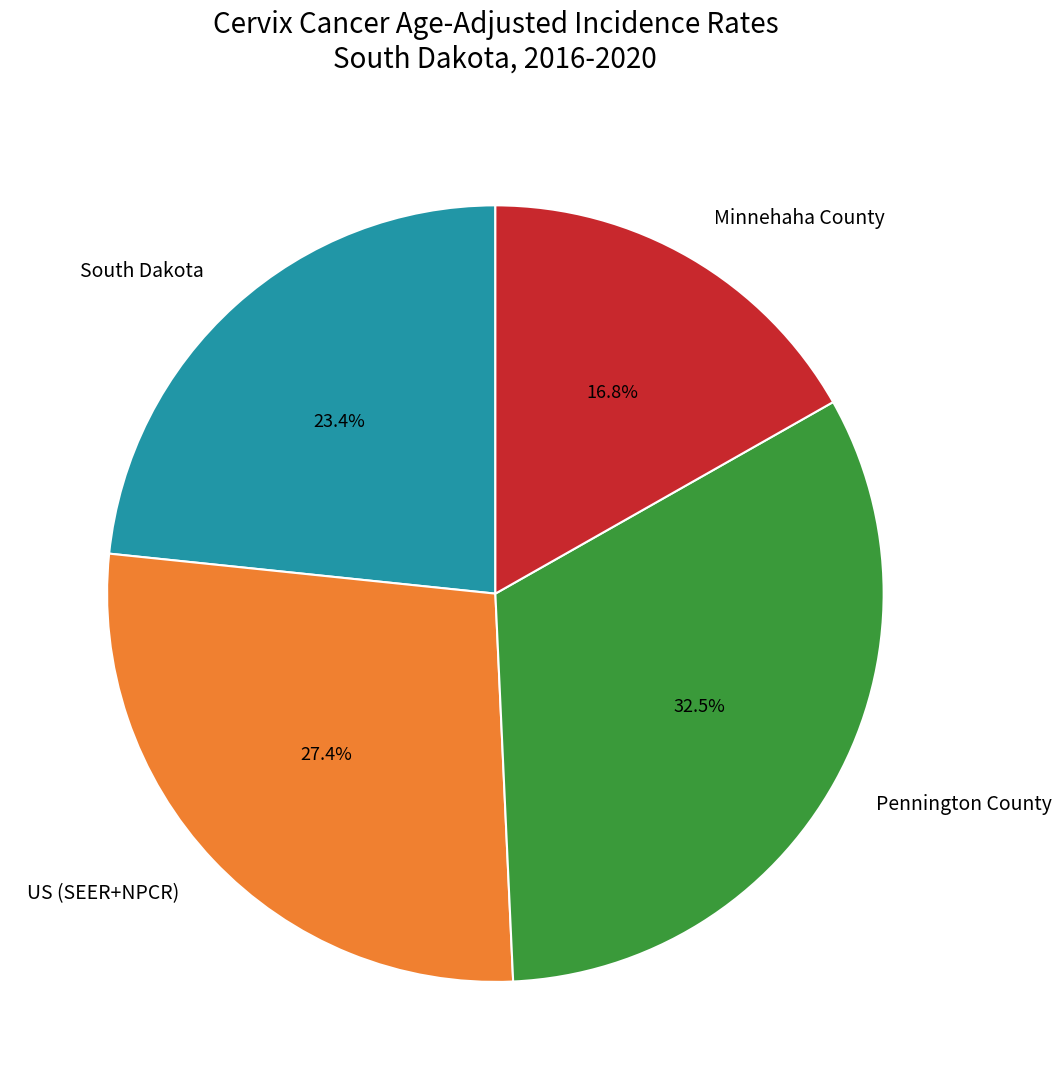

To the nearest percent, what is the combined percentage of South Dakota and Minnehaha County?

40%